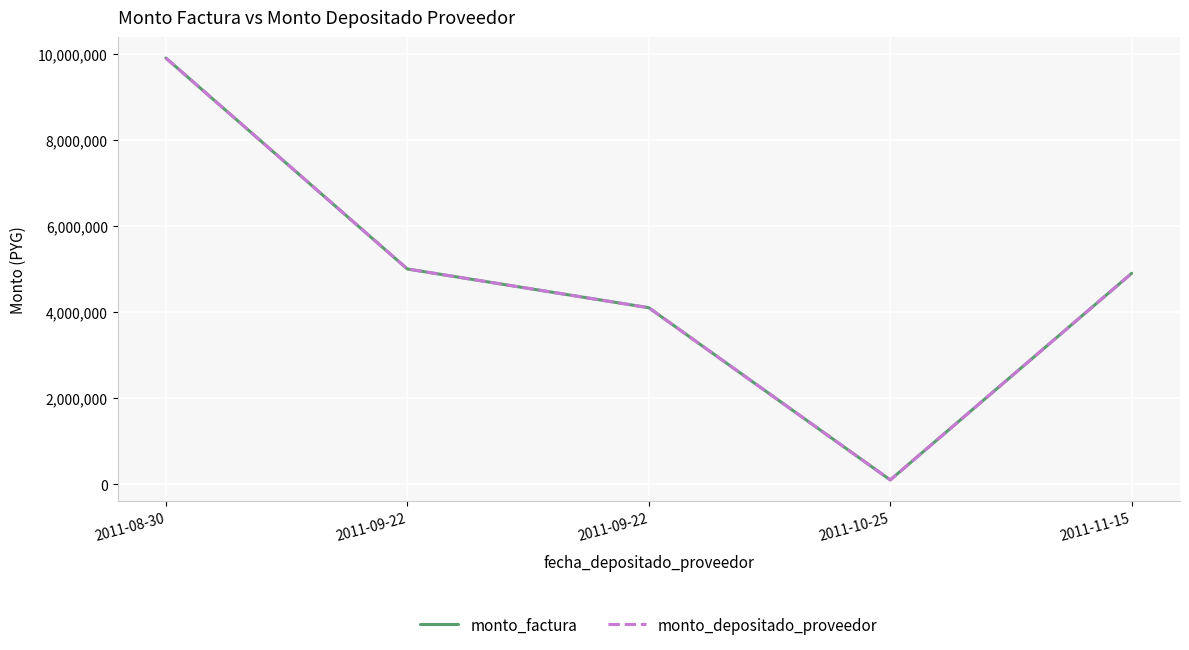

Which series has the largest total across all categories?

monto_factura